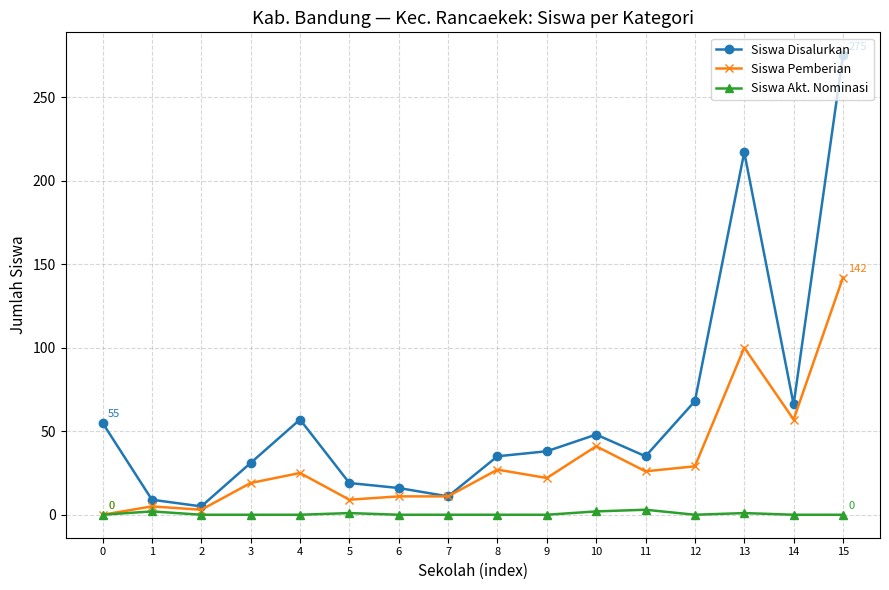

What are all the series names shown in the legend?

Siswa Disalurkan, Siswa Pemberian, Siswa Akt. Nominasi